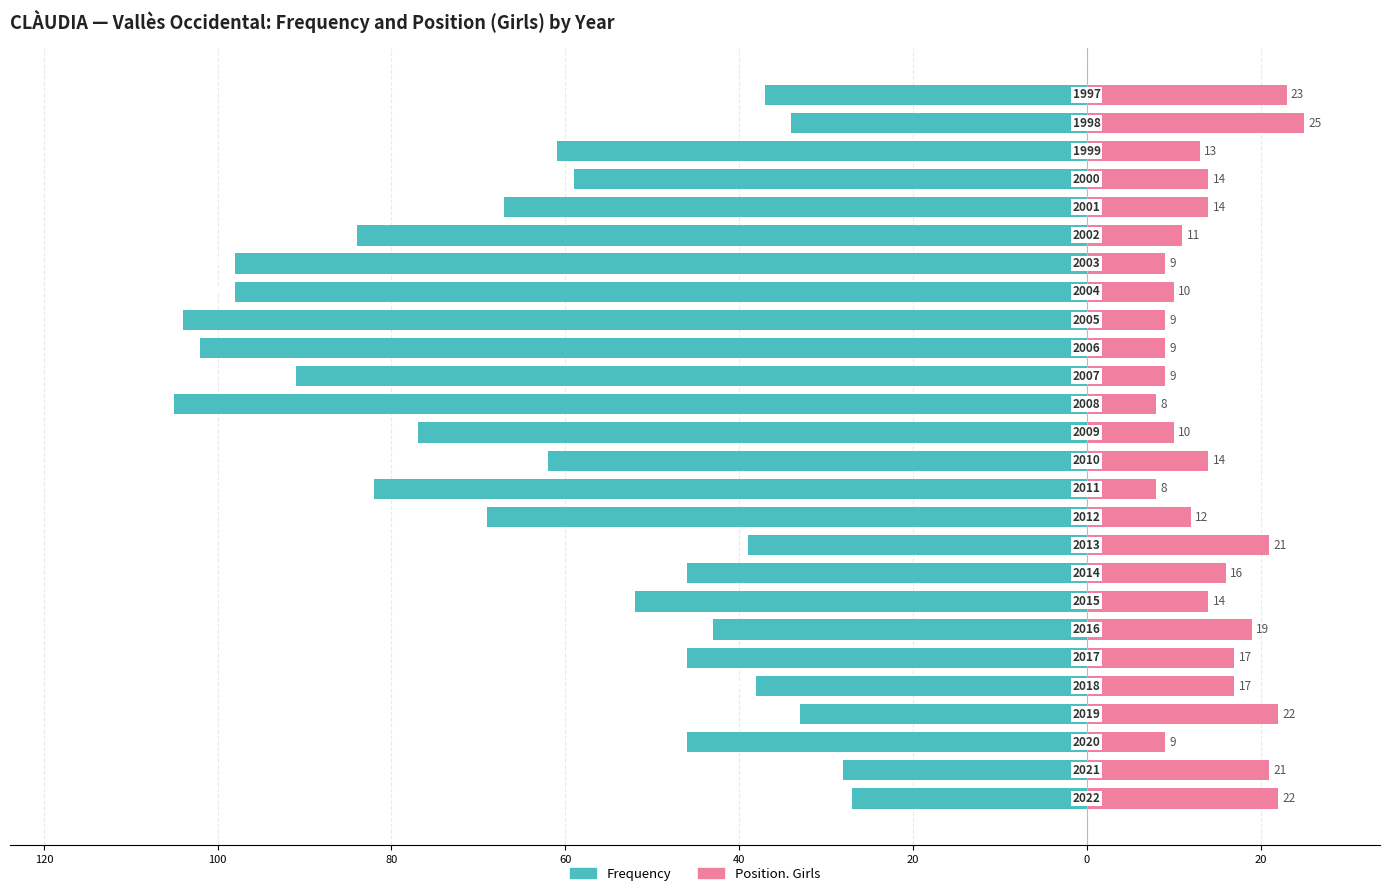

Which series has the widest spread of values?

Frequency